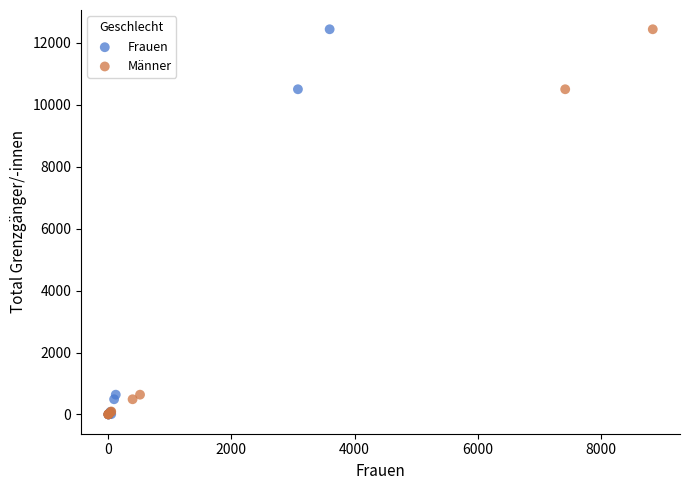

Which series has the largest Y range (max minus min)?

Frauen